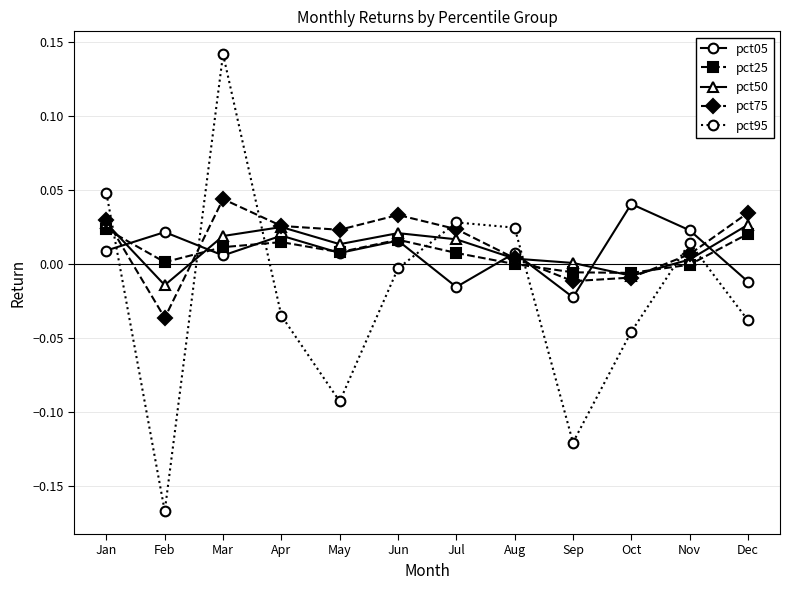

Which category has the highest value across all series?

Mar